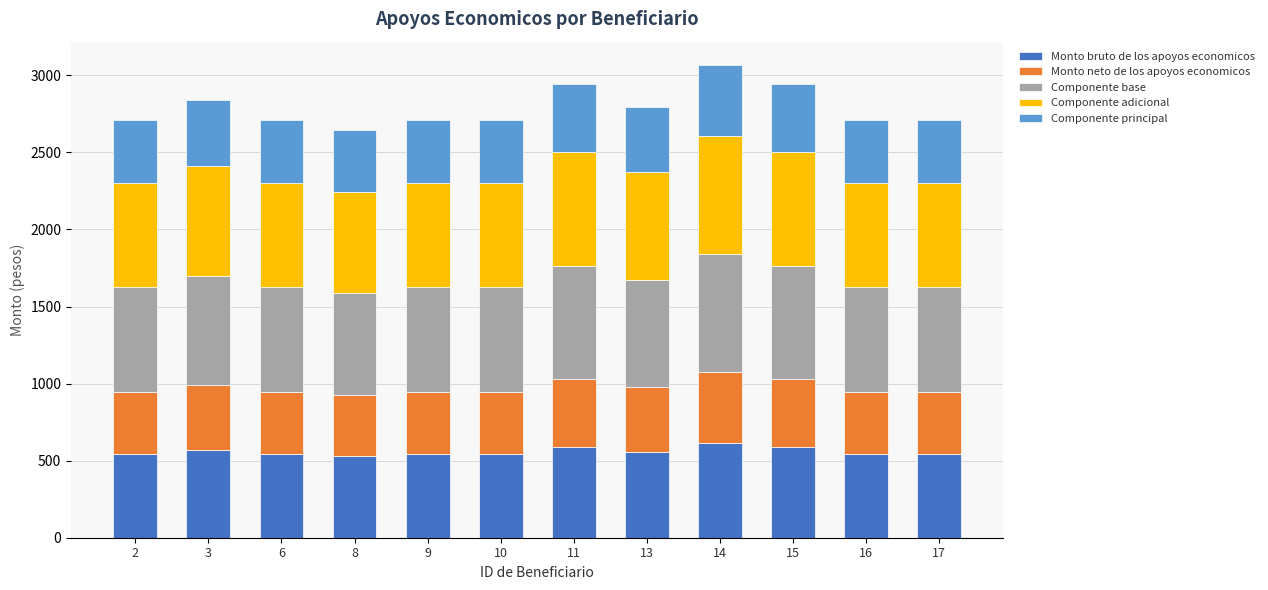

What is the total value across all series at 10?

2713